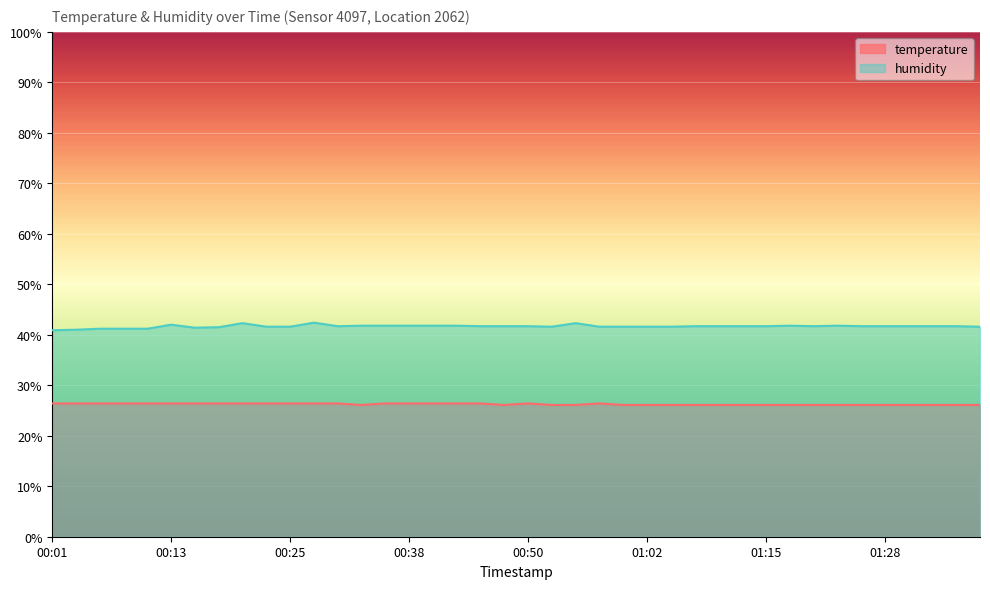

Where does the humidity series first go above 41?

00:06